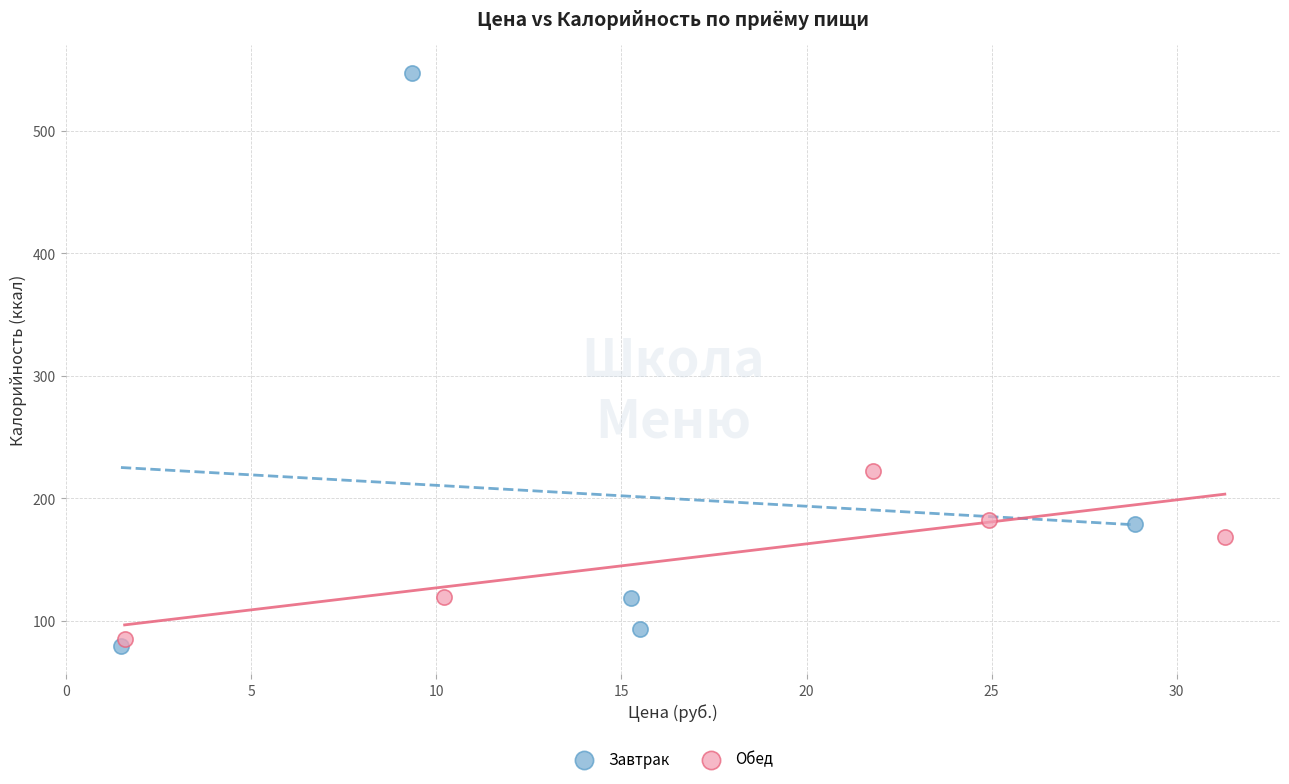

Which series contains the highest Y value?

Завтрак